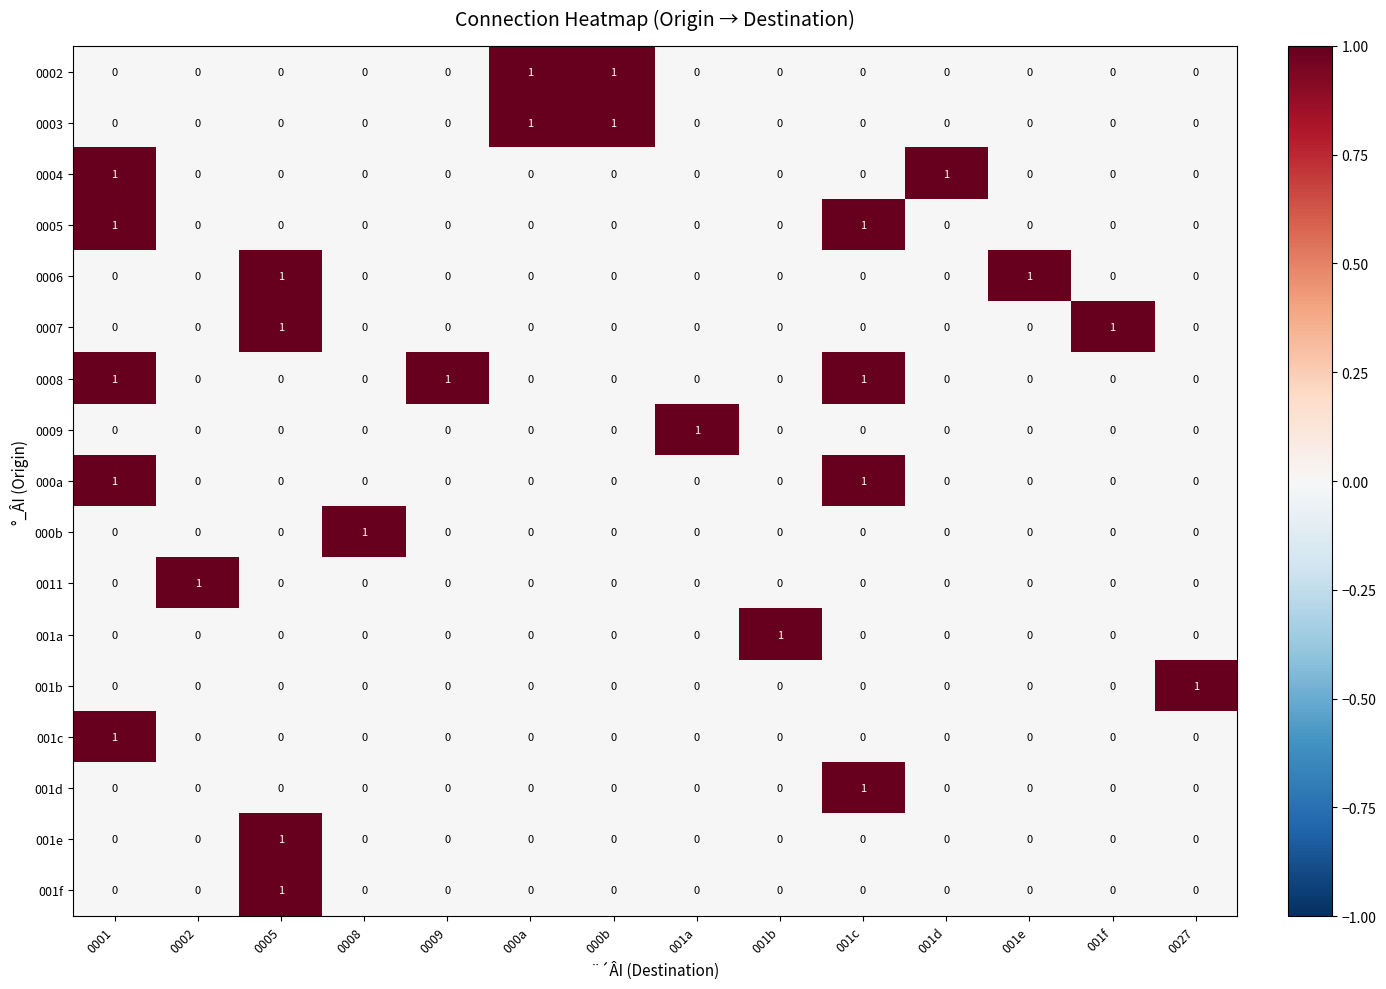

True or false: 001f has a value of 1 at 0001.

False